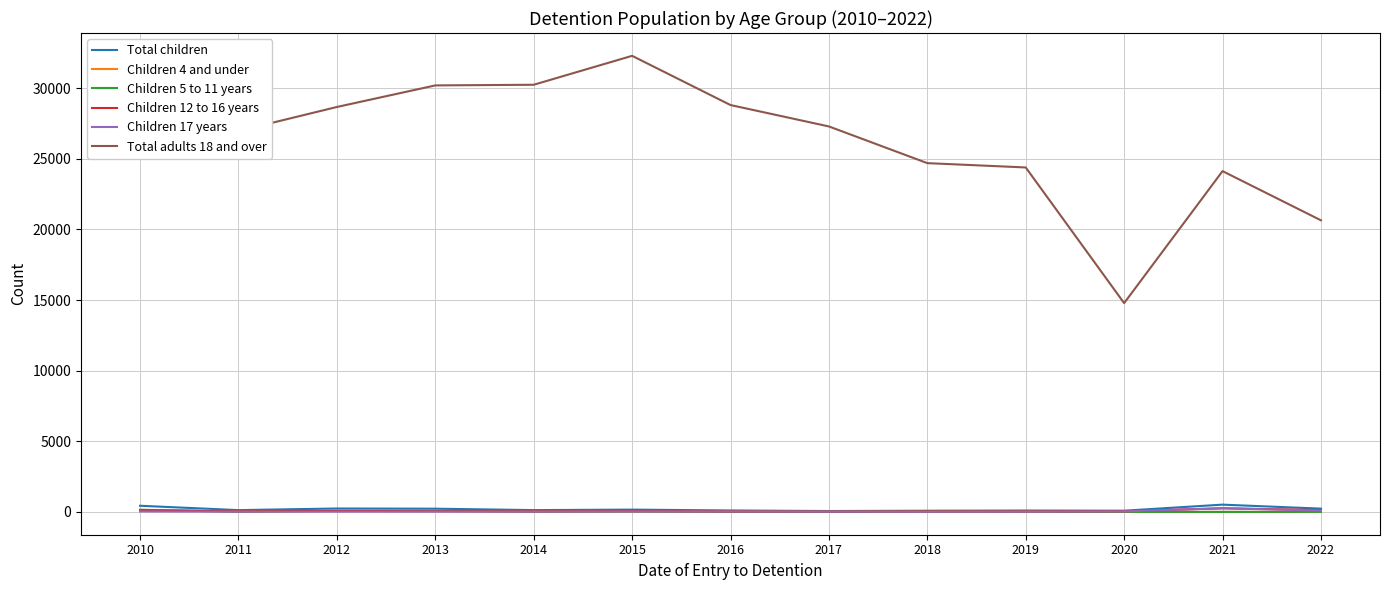

What is the total value across all series at 2020?

14954